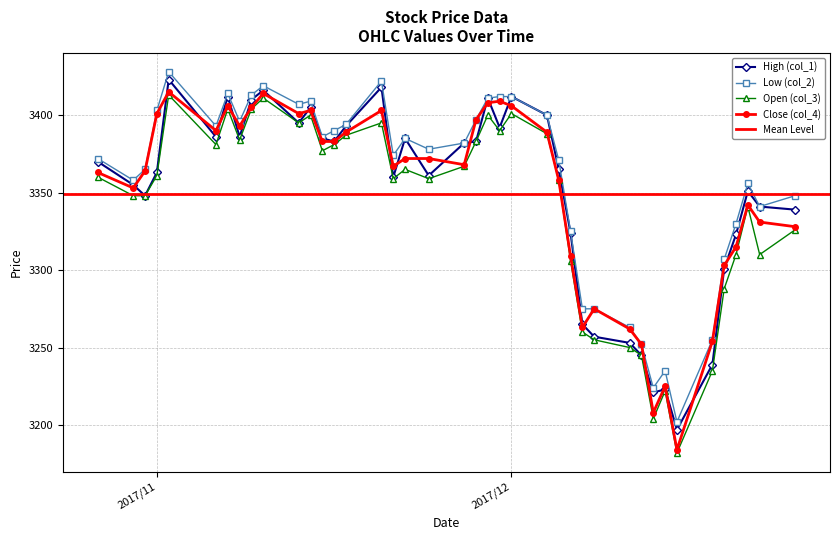

Which series has the largest total across all categories?

Low (col_2)